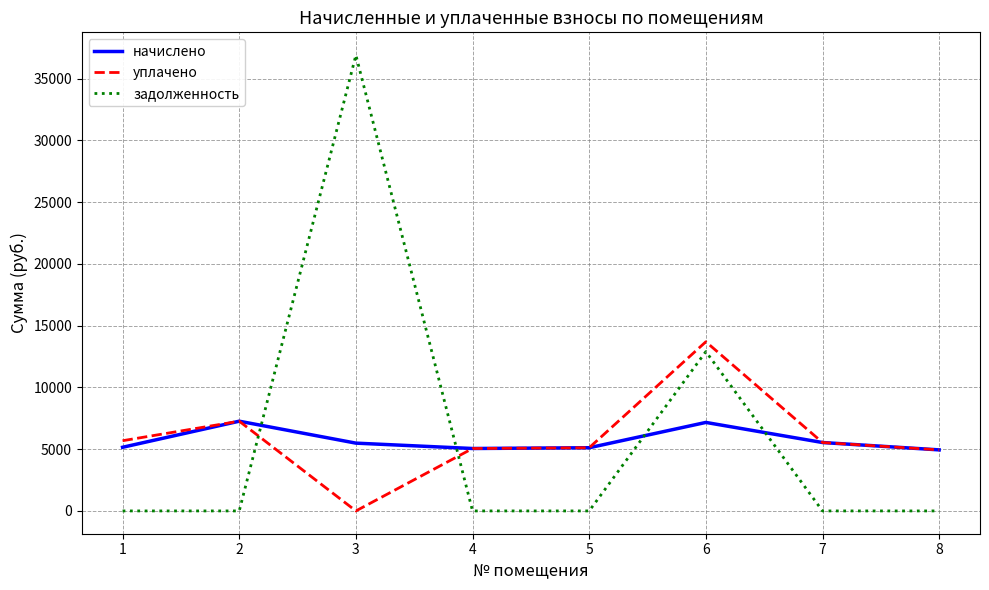

What is the total value across all series at 1?

10839.8